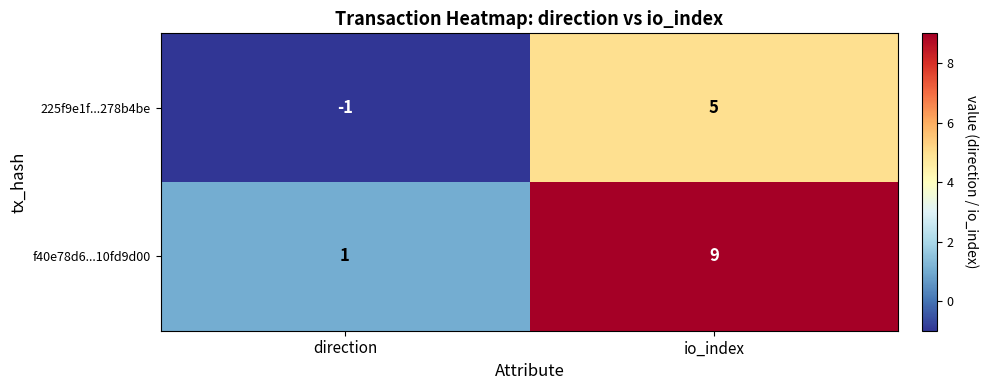

Read the 225f9e1f...278b4be value at io_index.

5